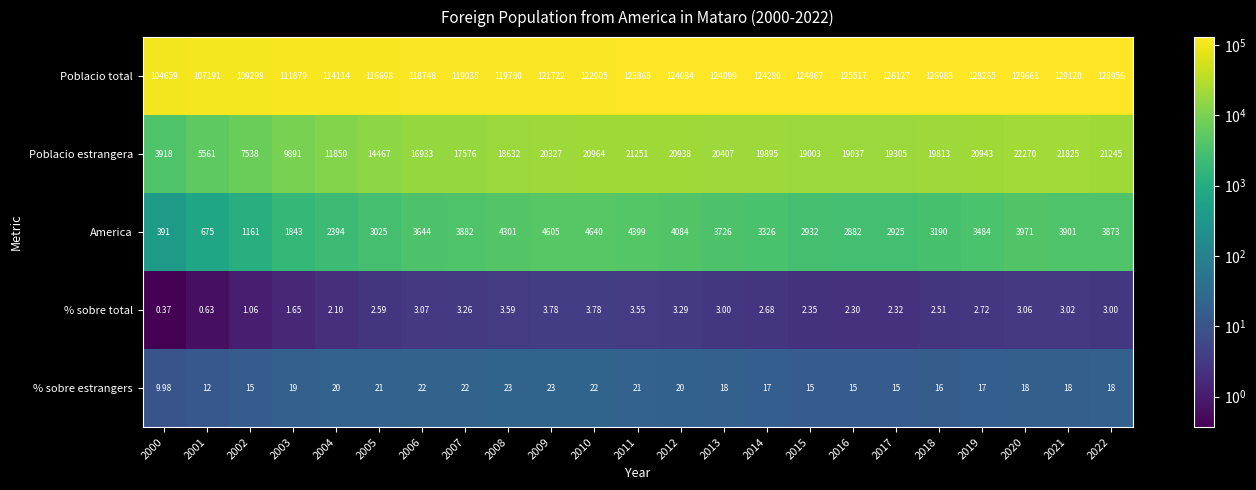

Which series changed the most between 2000 and 2009?

Poblacio total